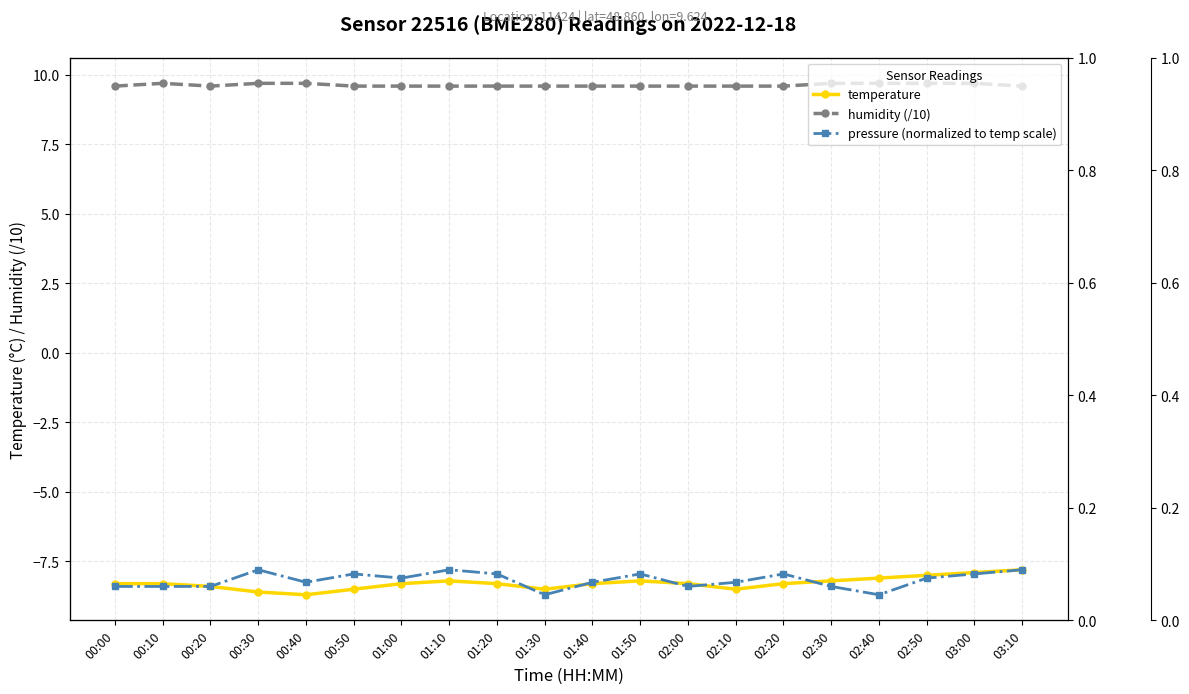

What is the total value across all series at 01:10?

-6.4